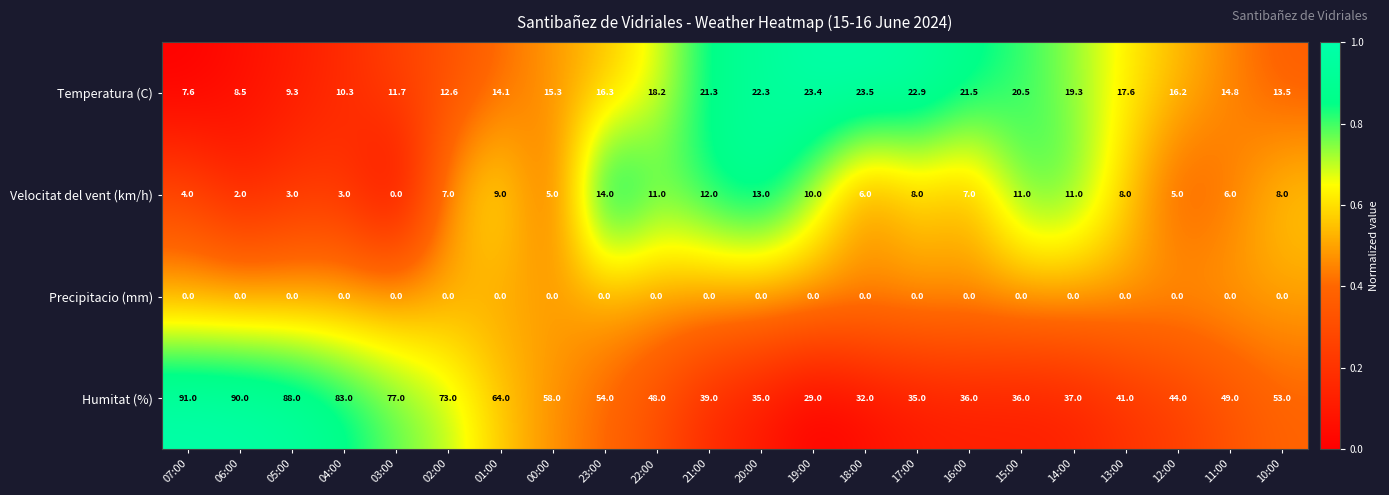

Which series has the widest spread of values?

Humitat (%)